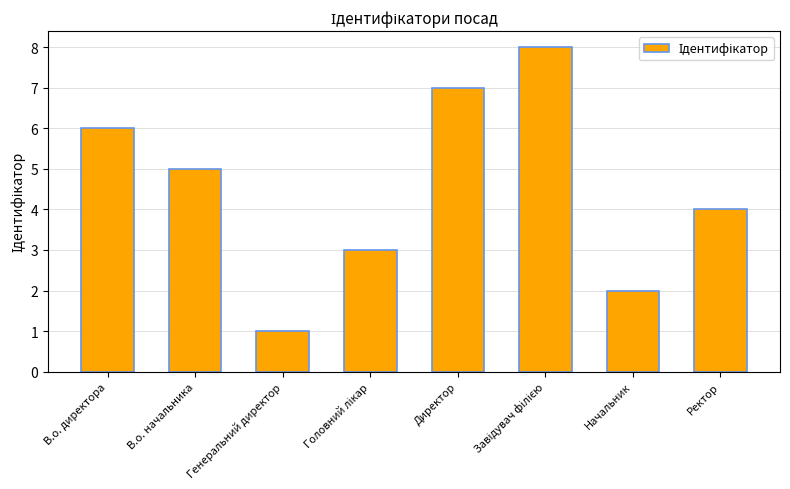

The chart shows a value of 7 at Директор. True or false?

True